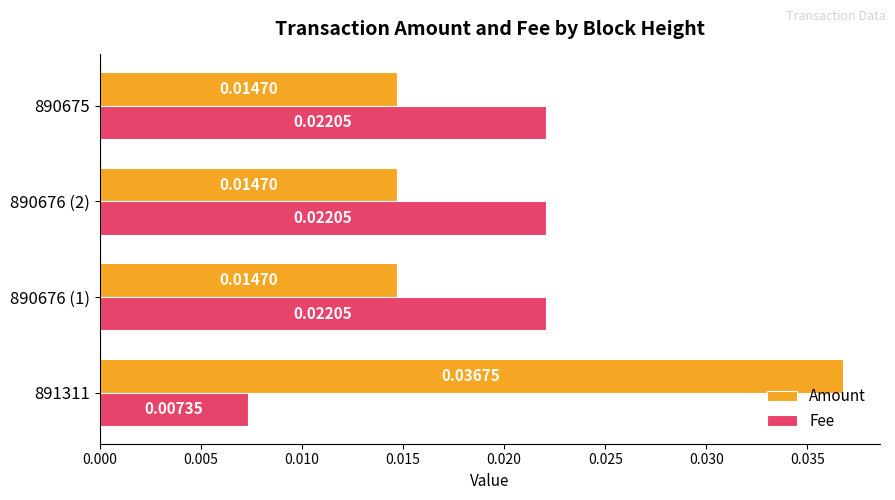

Is the value of Amount at 890675 greater than the value of Fee at 890675?

No